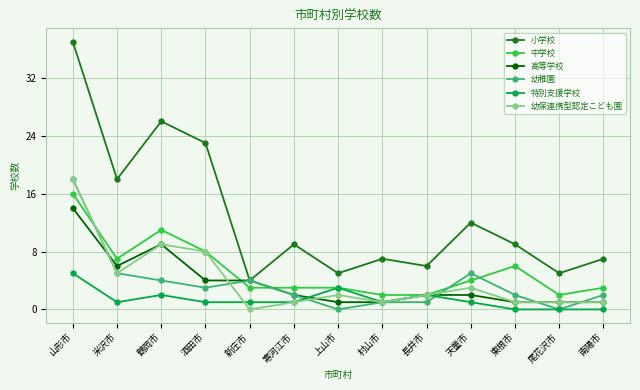

Is the value of 幼稚園 at 長井市 greater than the value of 特別支援学校 at 東根市?

Yes